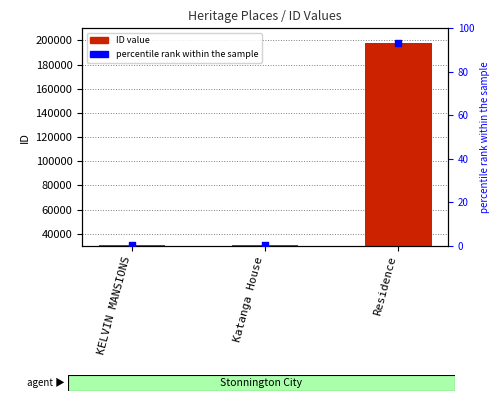

At how many categories does at least one series exceed 158152?

1